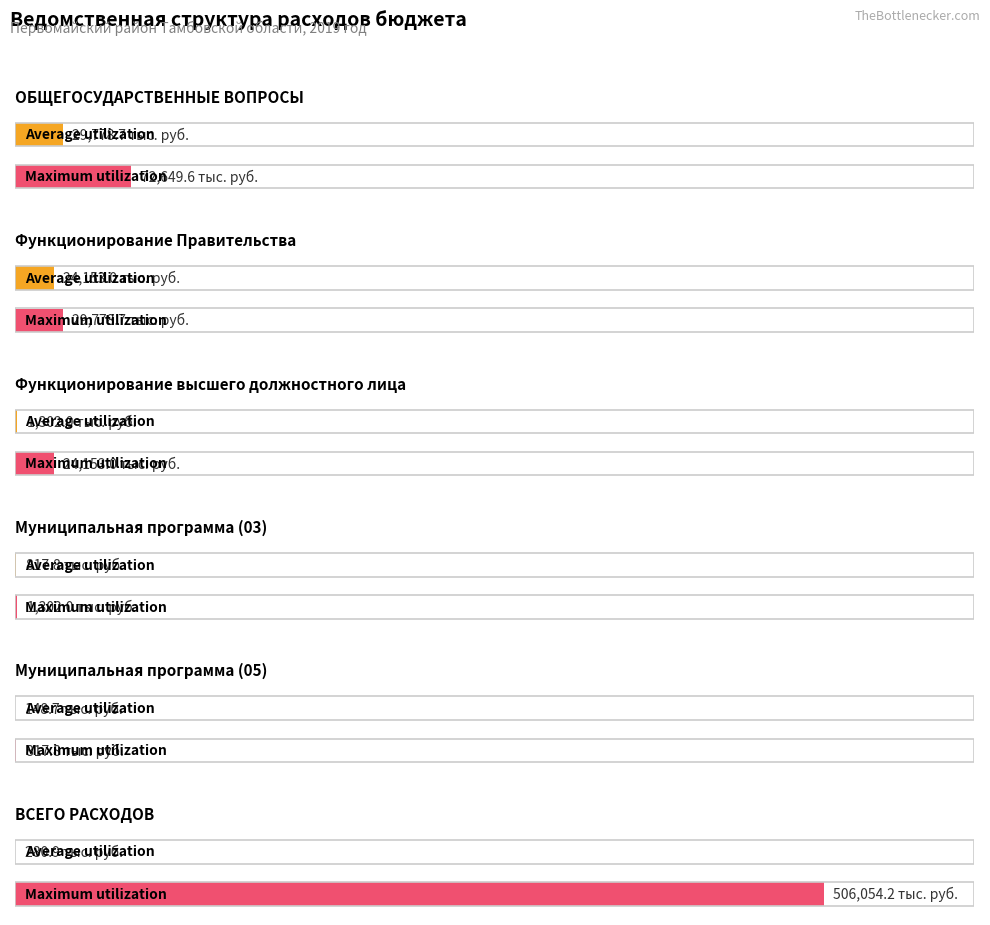

Rank the categories by Maximum utilization value from lowest to highest.

Муниципальная программа (05), Муниципальная программа (03), Функционирование высшего должностного лица, Функционирование Правительства, ОБЩЕГОСУДАРСТВЕННЫЕ ВОПРОСЫ, ВСЕГО РАСХОДОВ